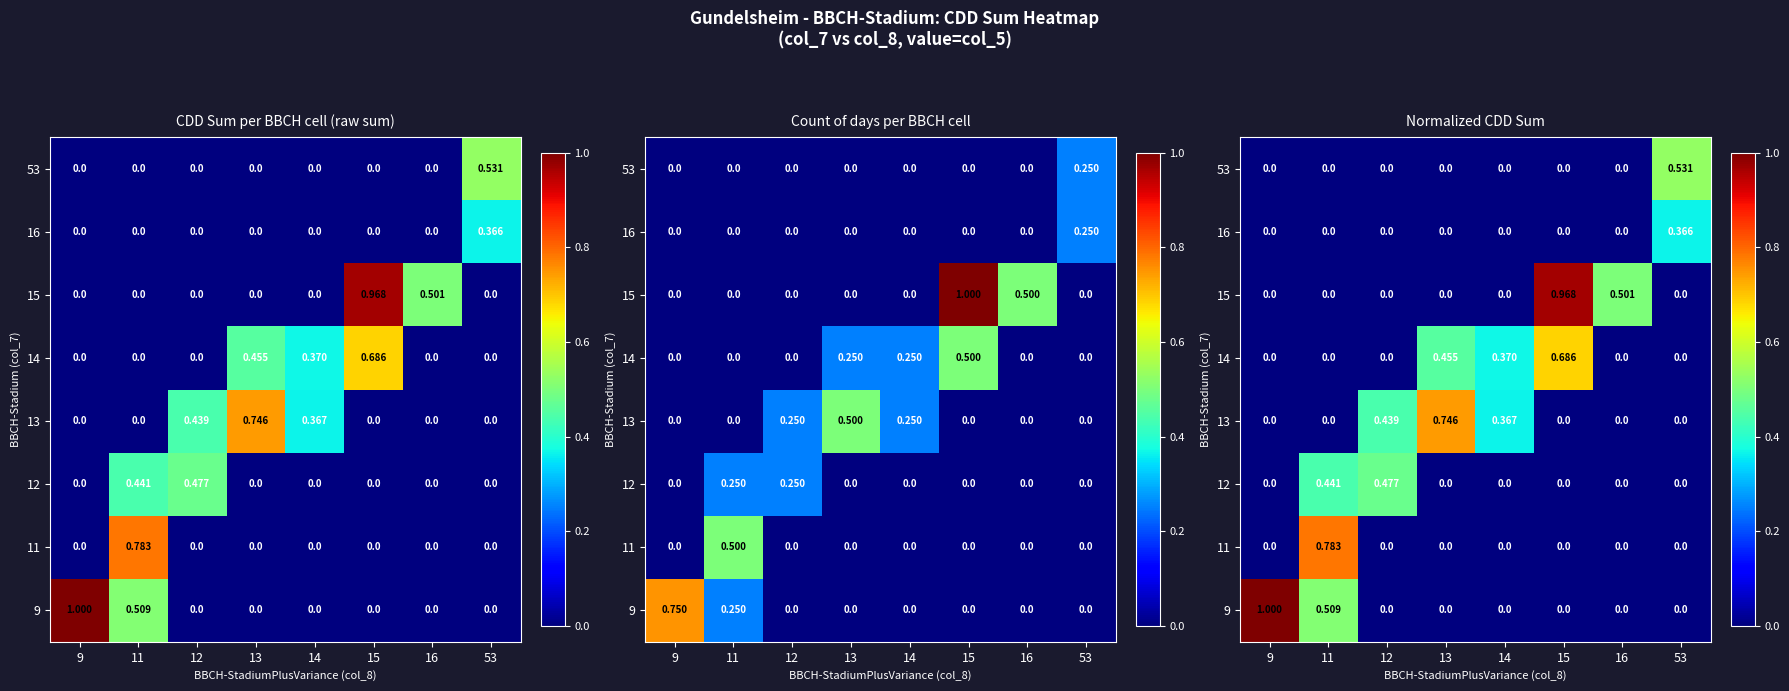

Between 11 and 9, which is larger?

9